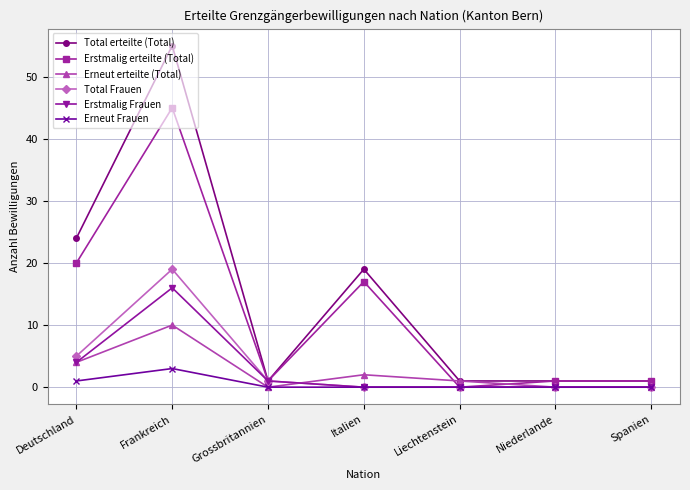

Which series has the widest spread of values?

Total erteilte (Total)